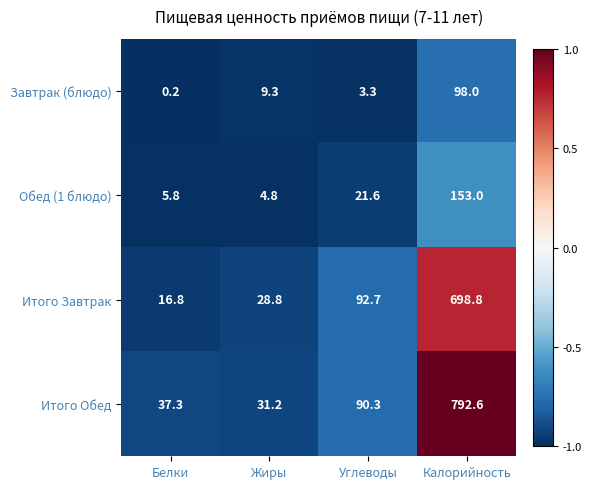

The Завтрак (блюдо) series shows 0.2 at Белки. True or false?

True